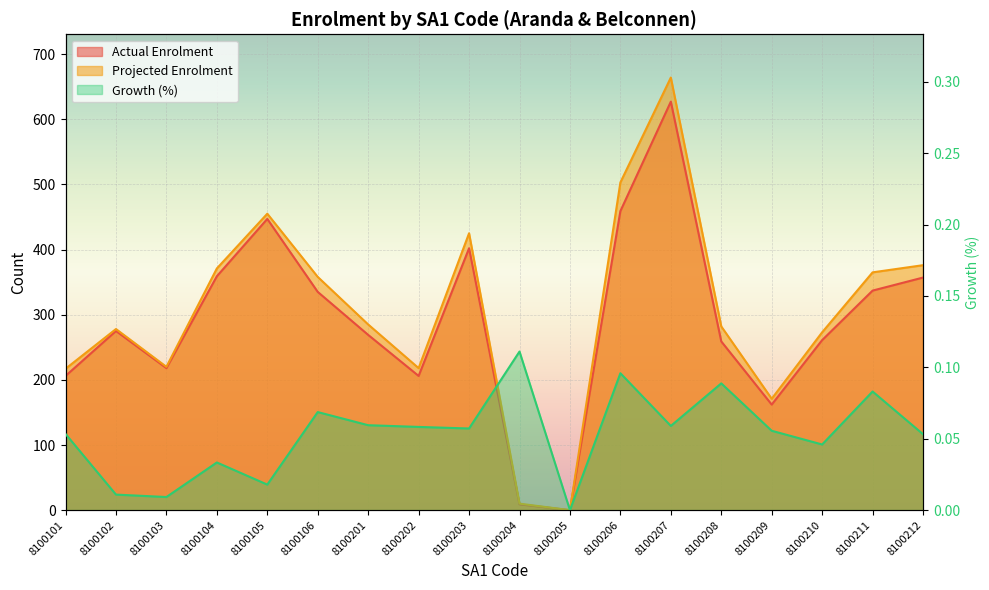

How many series are shown in this chart?

3